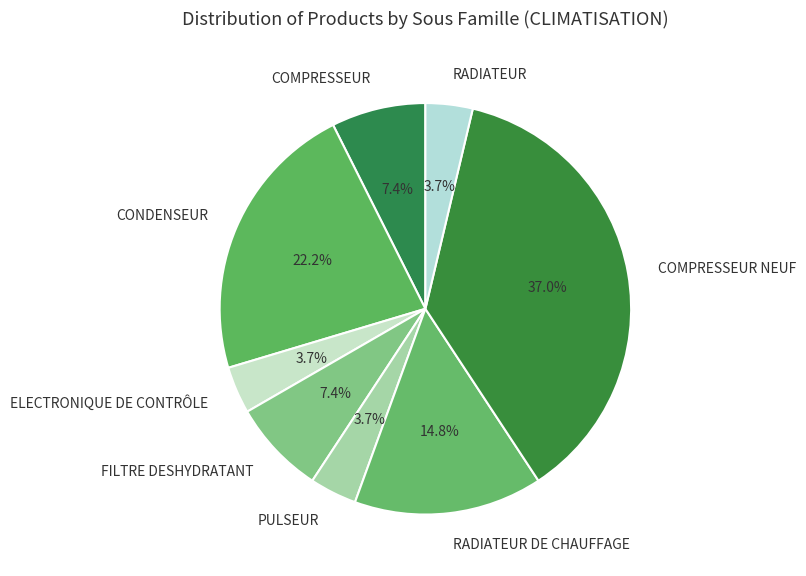

To the nearest percent, what is the difference between the largest and smallest slice percentages?

33%